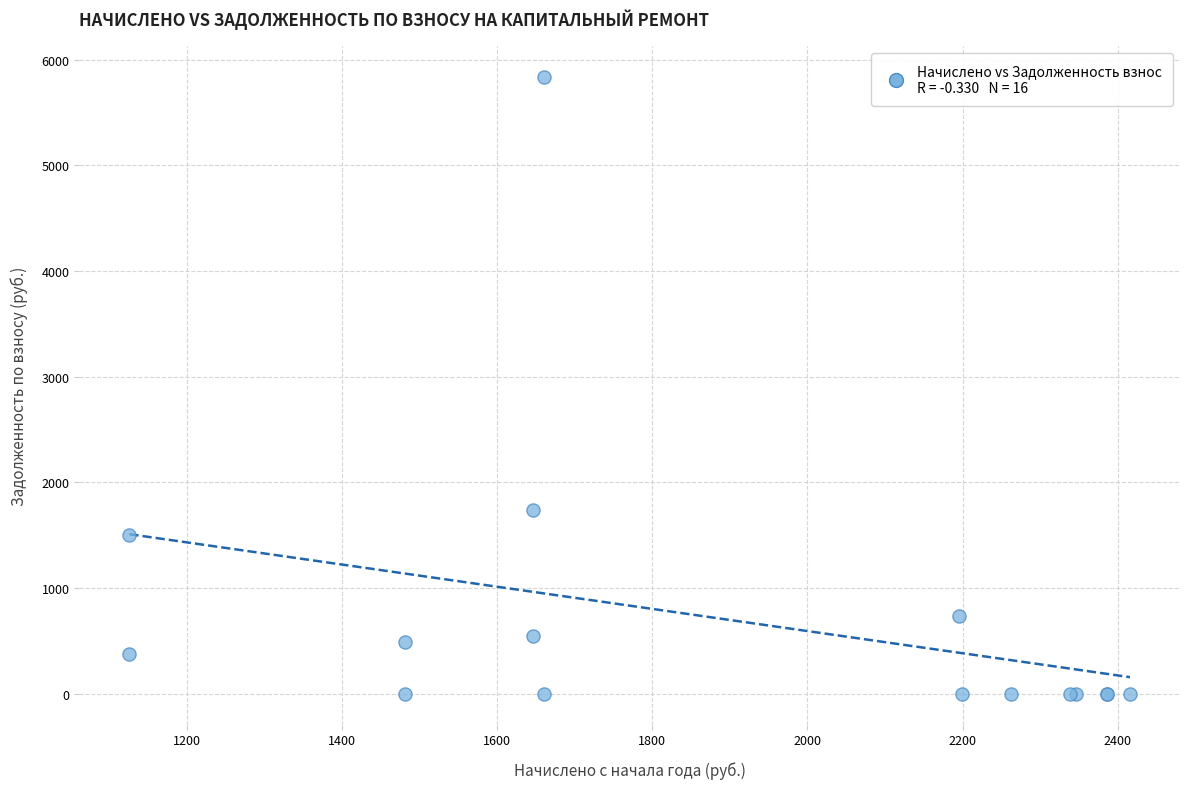

What Y value in the scatter plot is closest to 2916?

1737.4